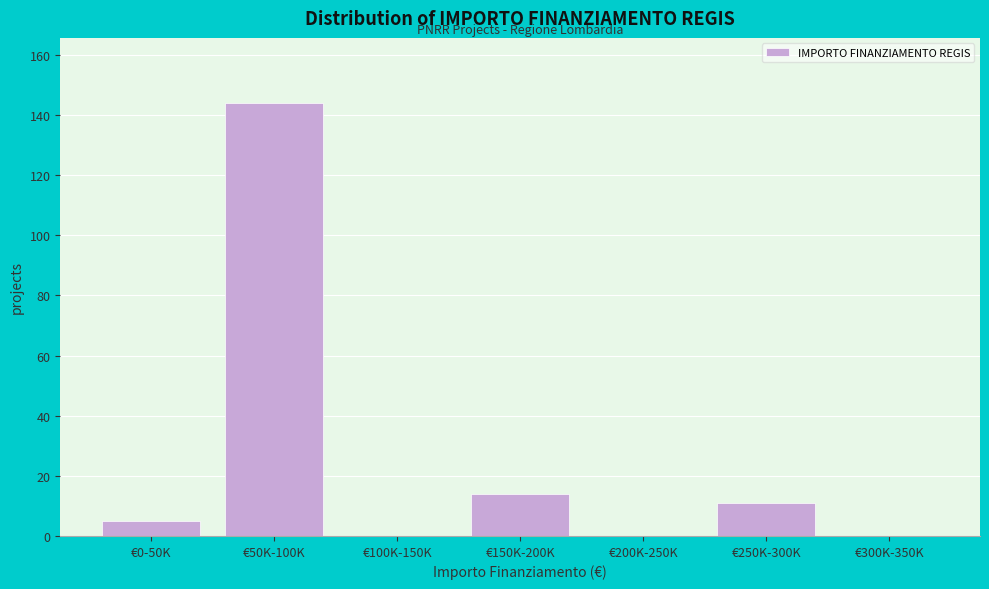

Reading right to left, transcribe all the data shown in this chart.

€300K-350K=0	€250K-300K=11	€200K-250K=0	€150K-200K=14	€100K-150K=0	€50K-100K=144	€0-50K=5